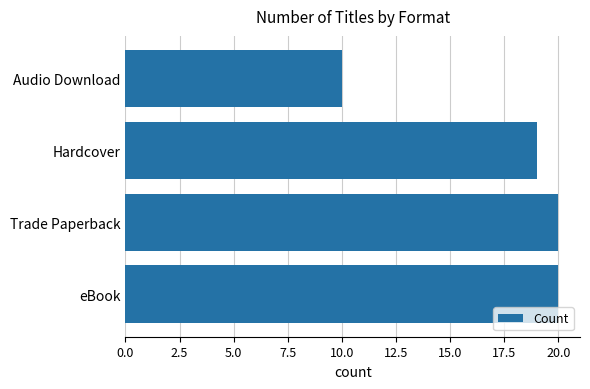

What is the sum of all values?

69